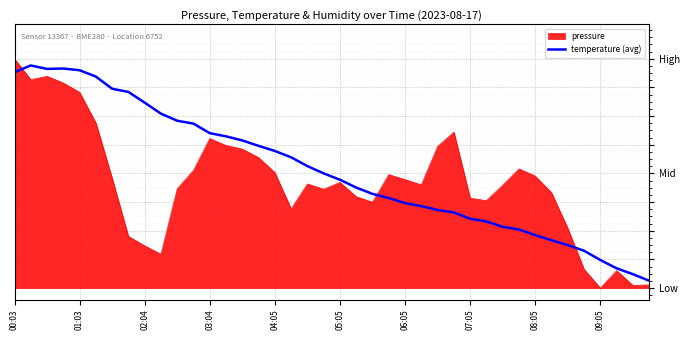

What are all the series names shown in the legend?

pressure, temperature (avg)